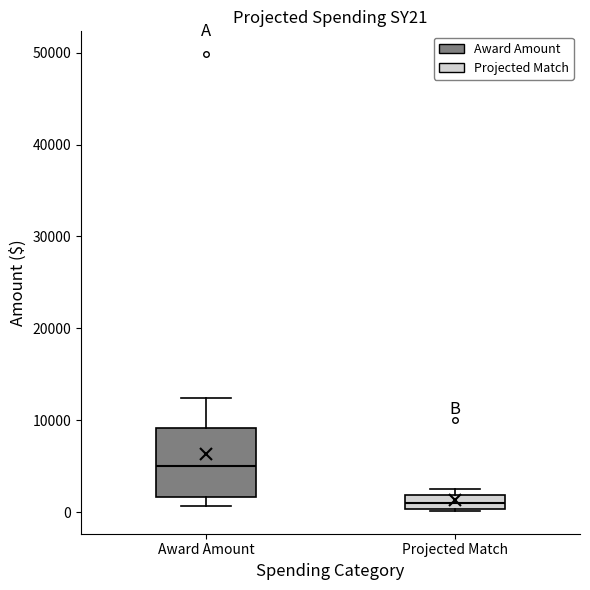

Which box's median line is the lowest?

Projected Match